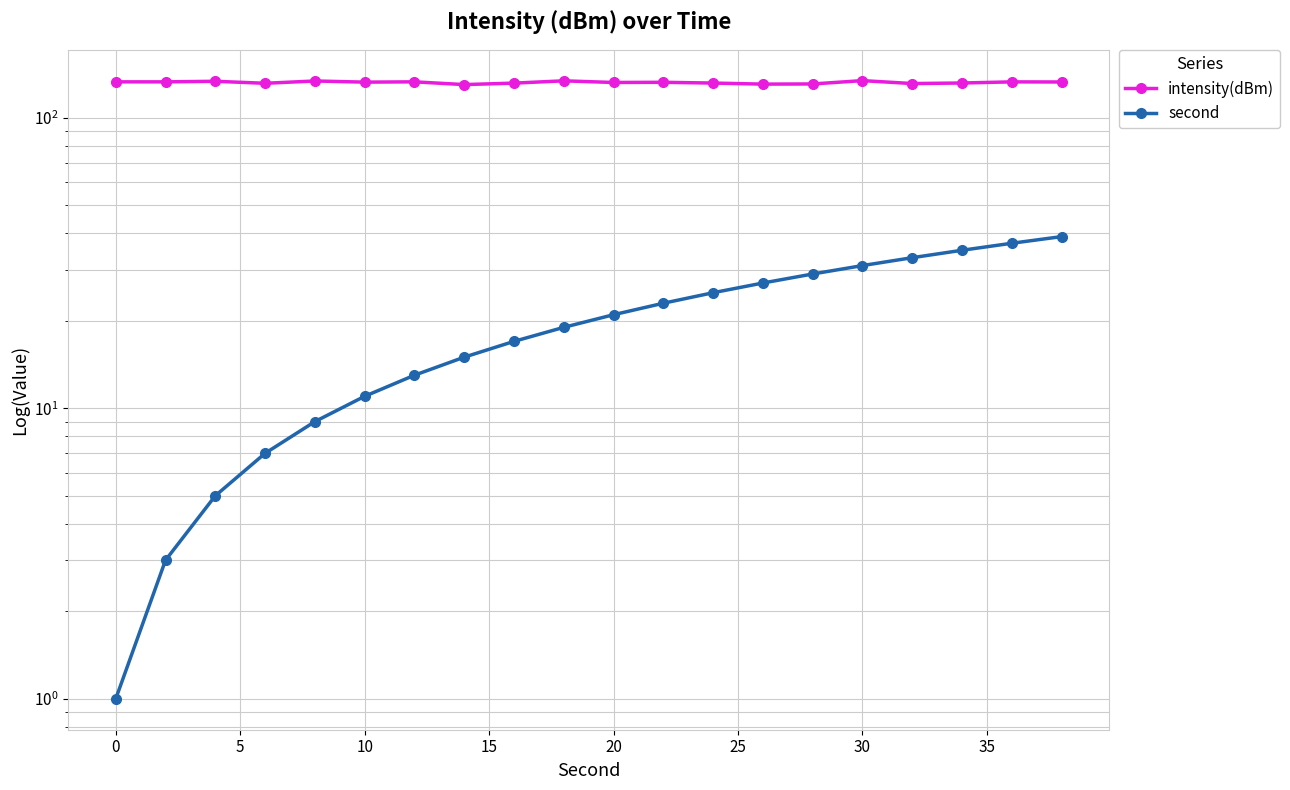

What is the greatest value displayed?

134.3